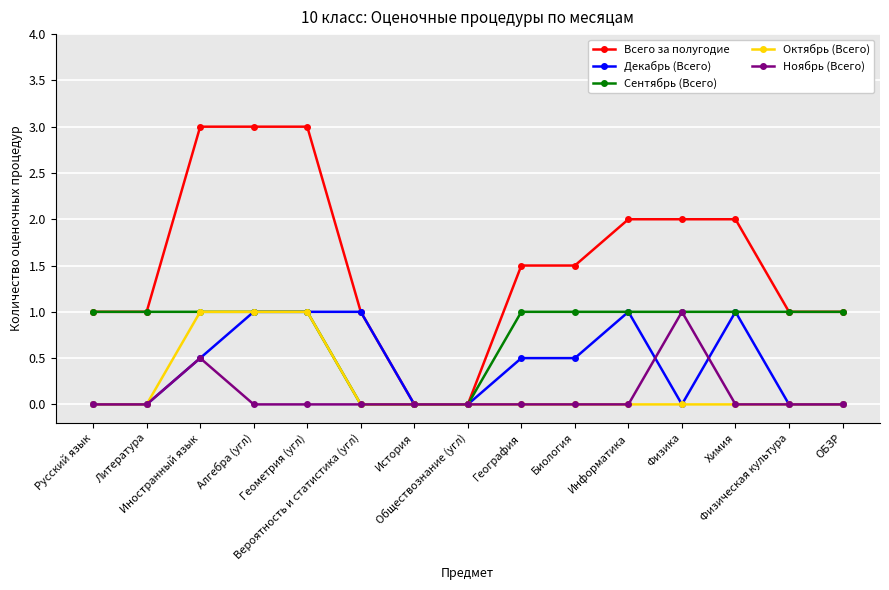

Is the value of Ноябрь (Всего) at Информатика greater than the value of Сентябрь (Всего) at Физическая культура?

No